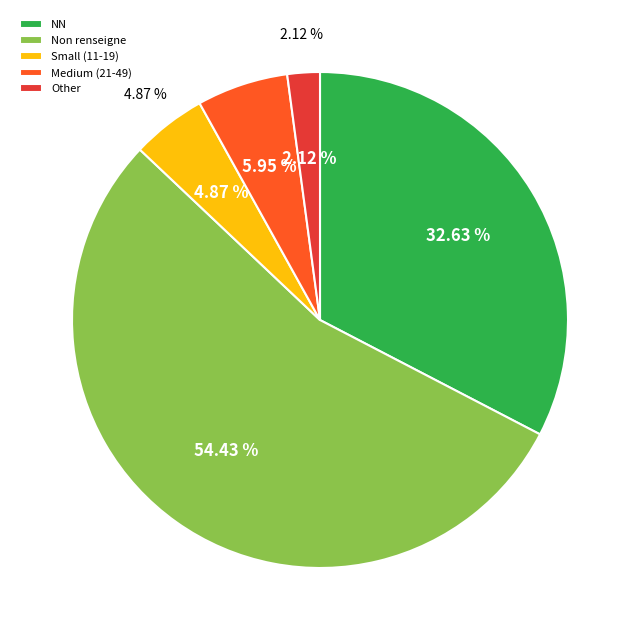

To the nearest percent, what is the difference between the 02 and 11 slice percentages?

3%